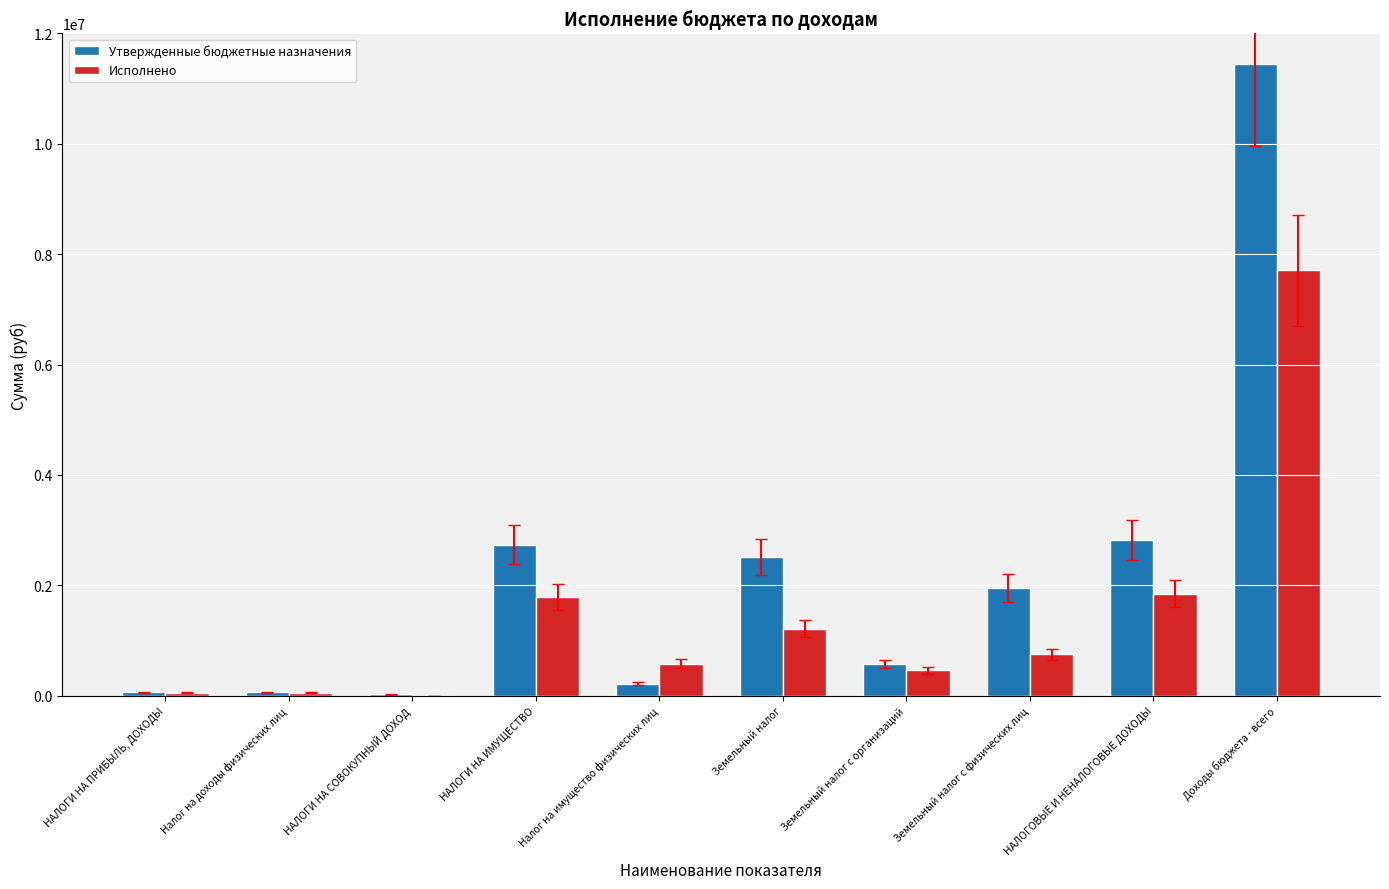

How many distinct data groups are displayed?

2